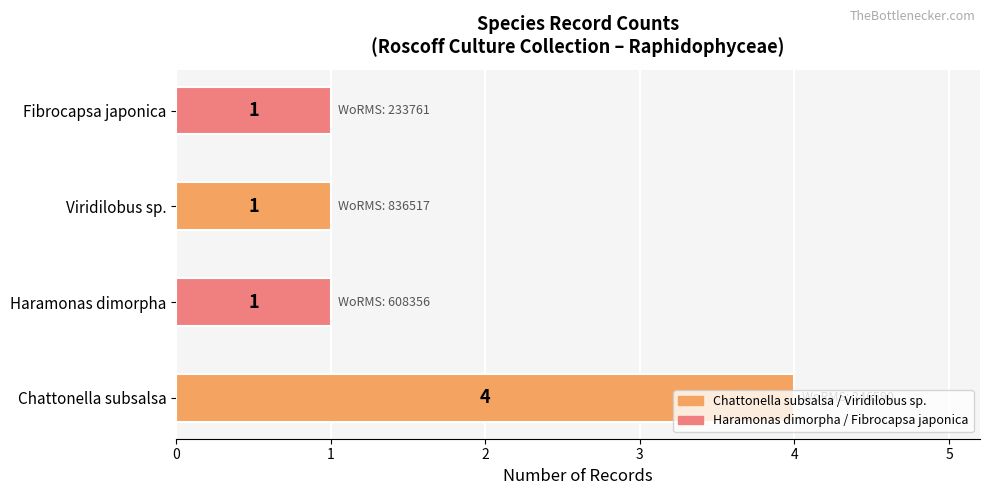

What is the change in value from Chattonella subsalsa to Fibrocapsa japonica?

-3